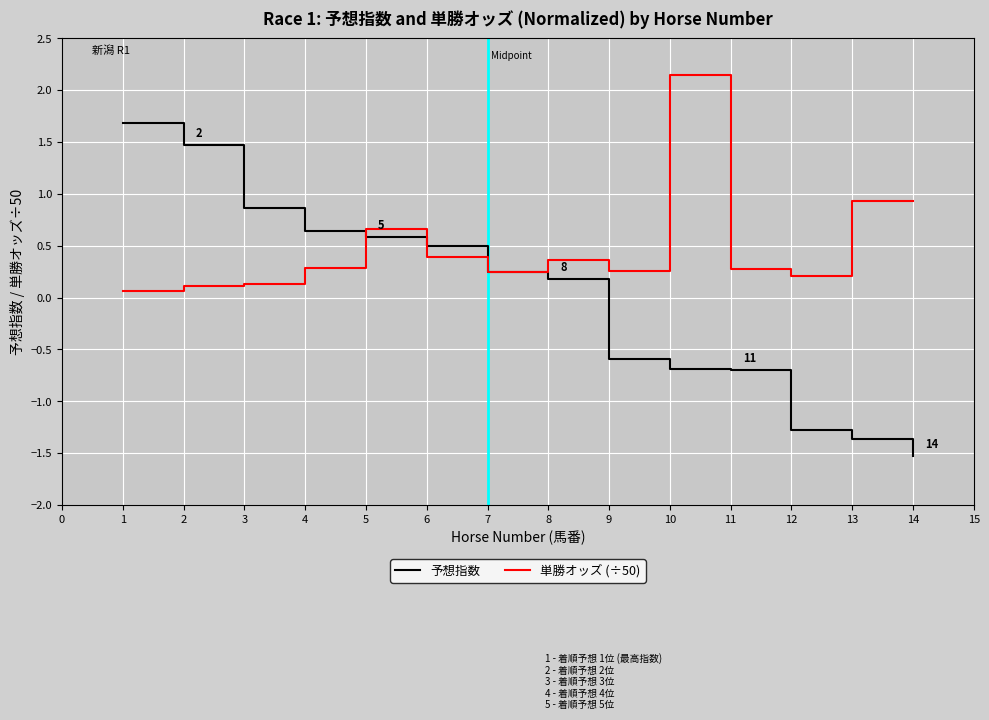

At how many categories does at least one series exceed 0?

14